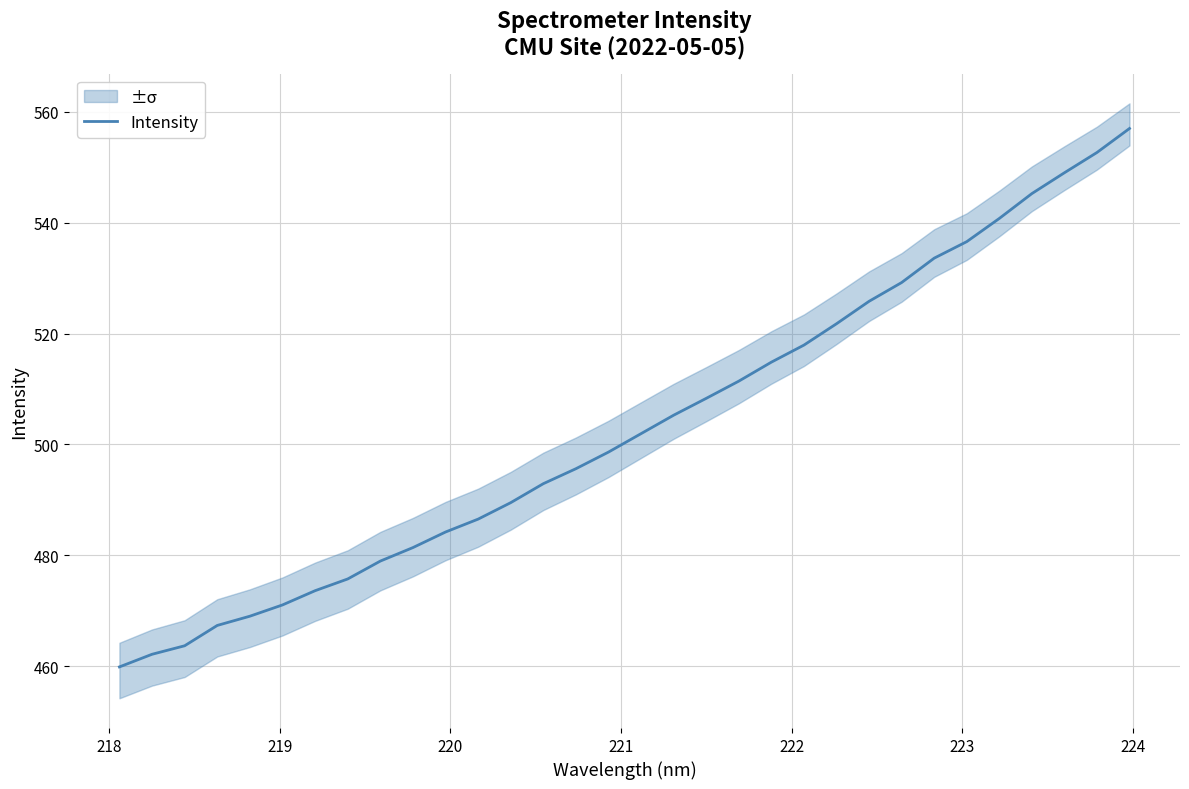

How many data points are above 501?

16